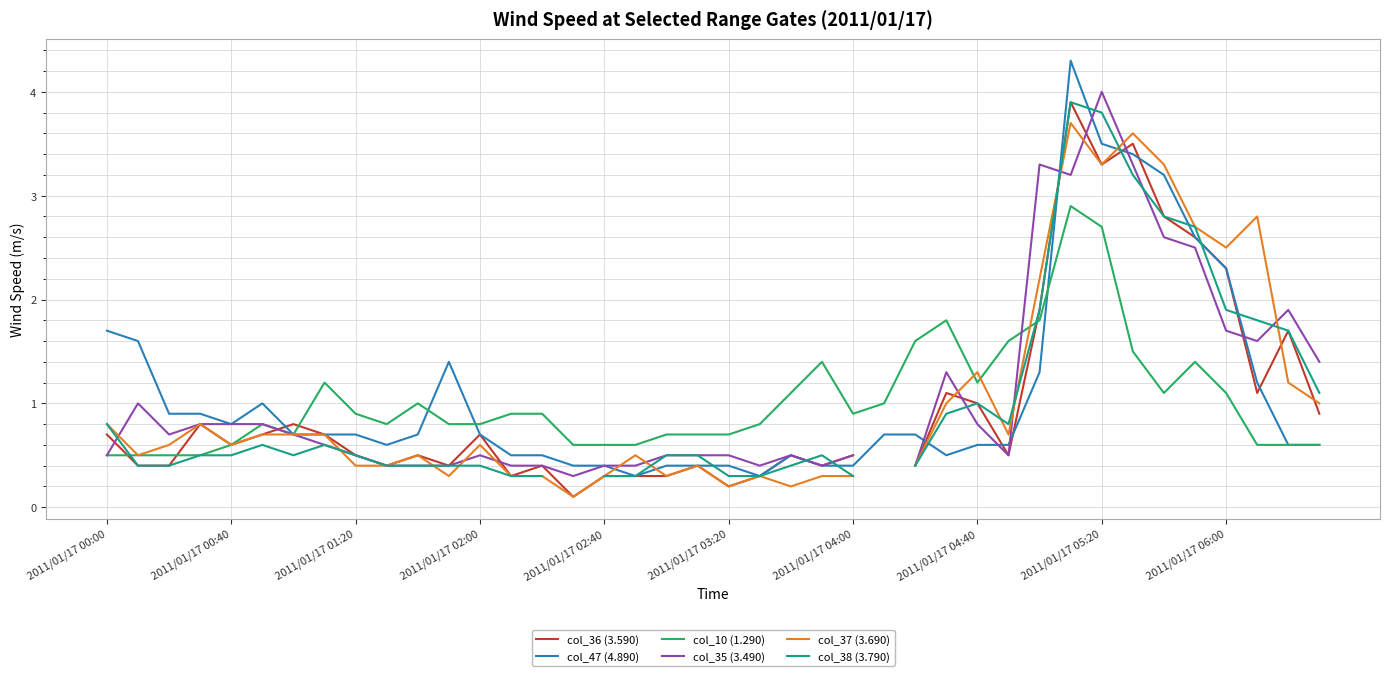

Which has a higher value, 27 or 15?

27